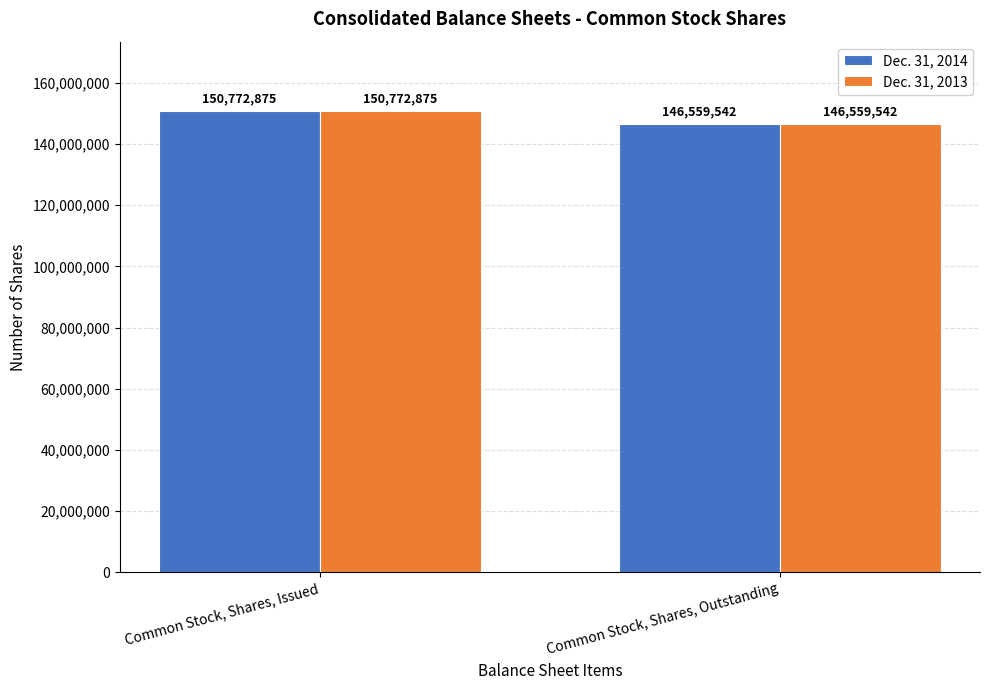

How many bars are there in total?

4